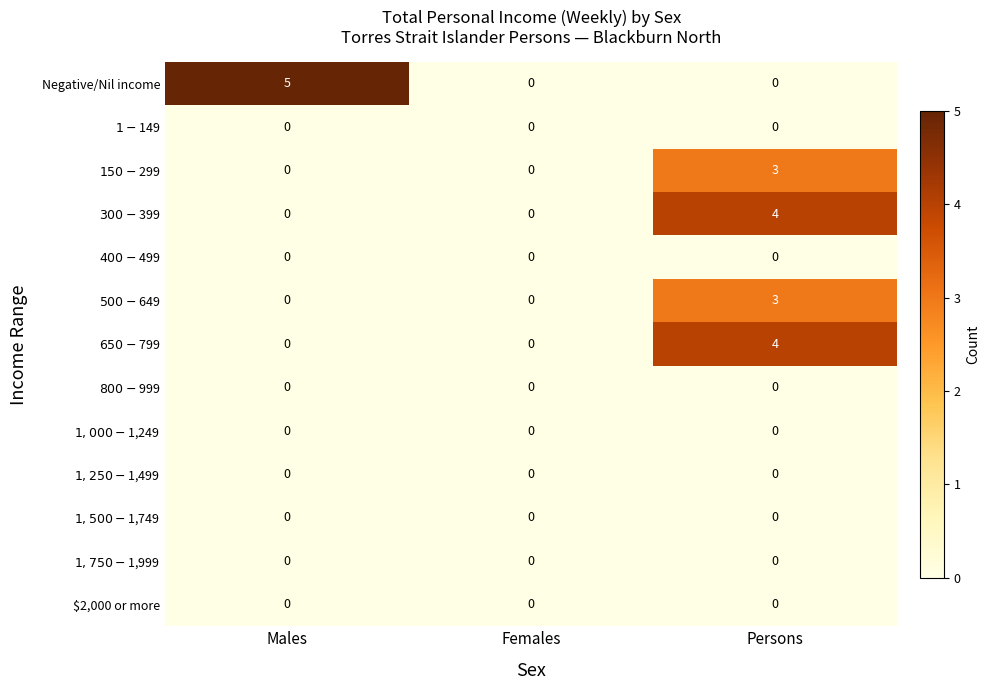

At which label does Negative/Nil income reach its peak?

Males